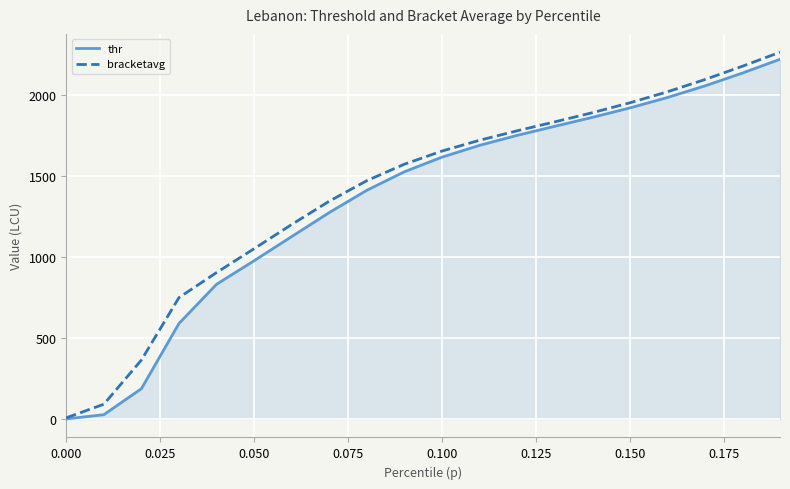

True or false: bracketavg has more than 2 points higher than both neighbors.

False